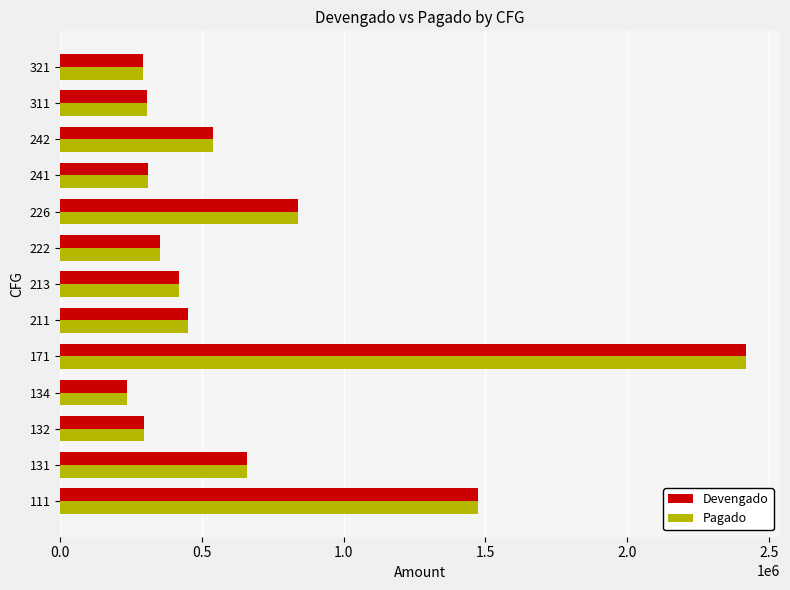

What is the total value across all series at 213?

840387.6